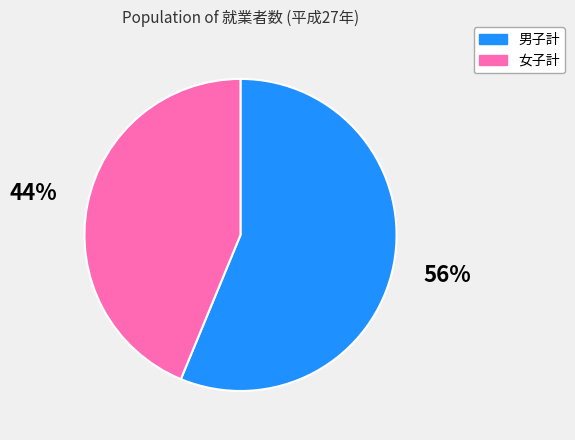

To the nearest percent, what is the difference between the largest and smallest slice percentages?

12%